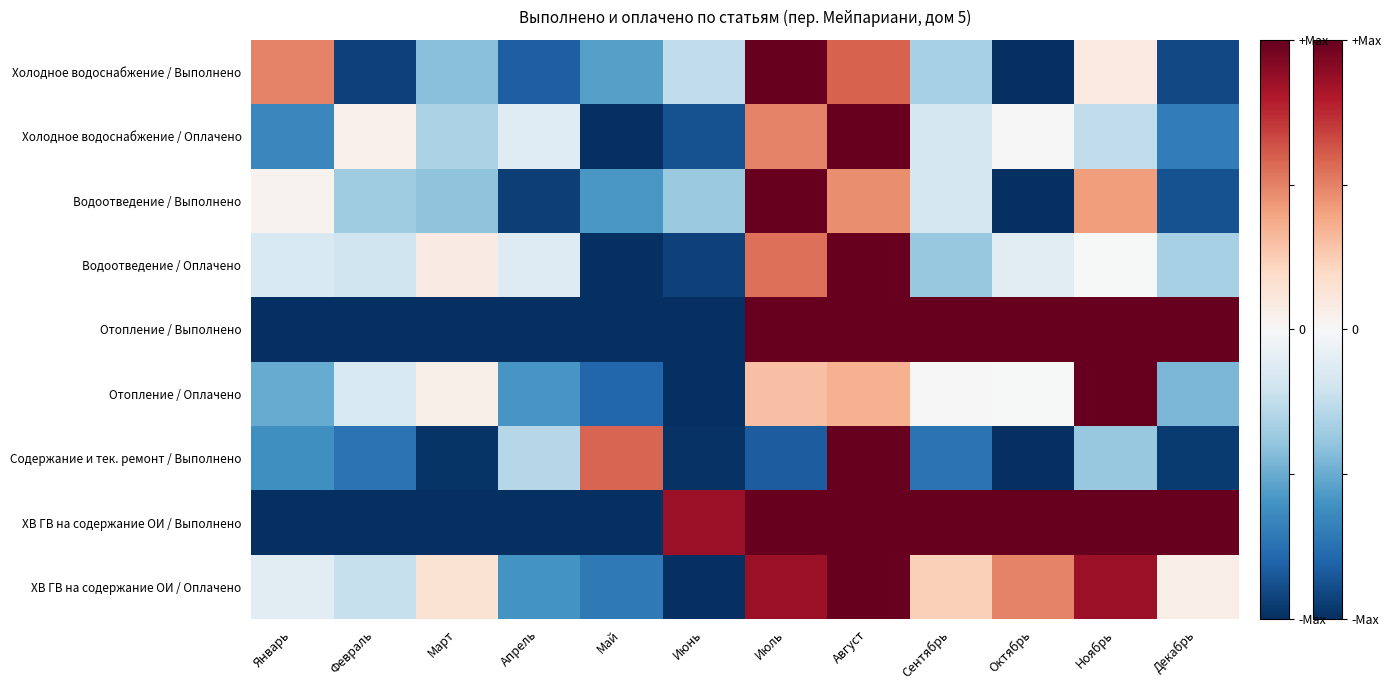

At which category does the chart reach its minimum across all series?

Июнь